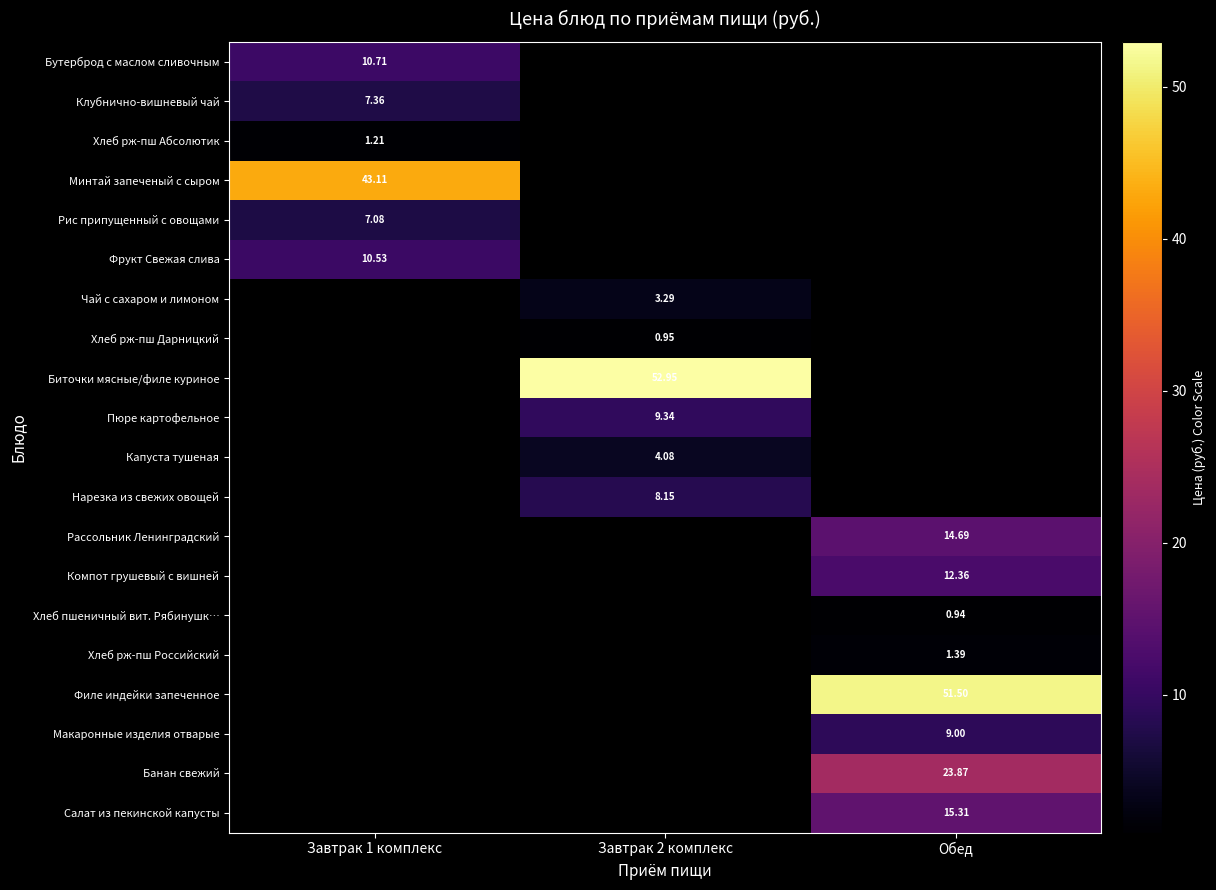

Between Обед and Завтрак 1 комплекс, which is larger?

Завтрак 1 комплекс